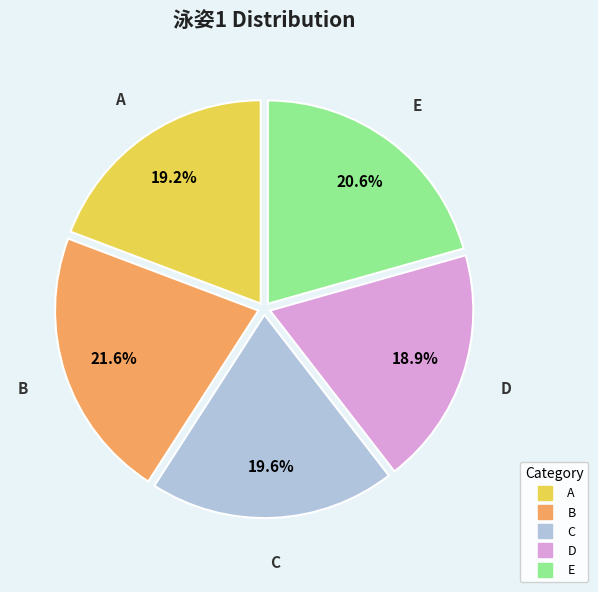

Which has a higher value, C or B?

B